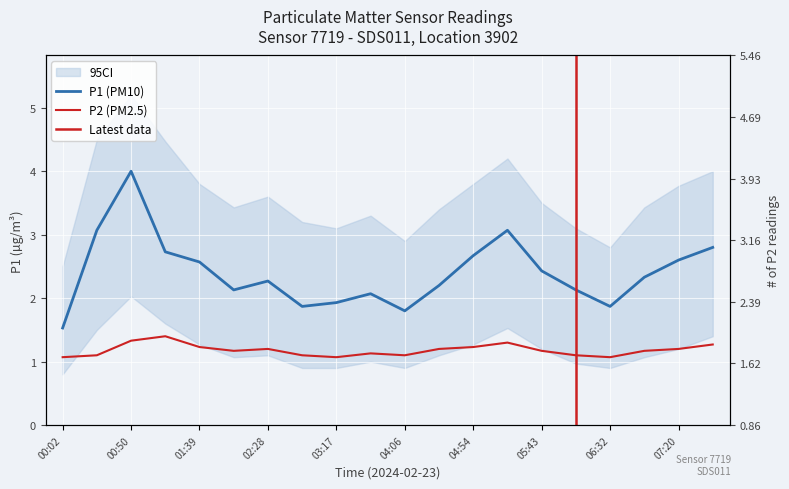

List the labels in order of P1 value, largest first.

00:50, 00:26, 05:19, 07:45, 01:15, 04:54, 07:20, 01:39, 05:43, 06:56, 02:28, 04:30, 02:04, 06:07, 03:41, 03:17, 02:52, 06:32, 04:06, 00:02